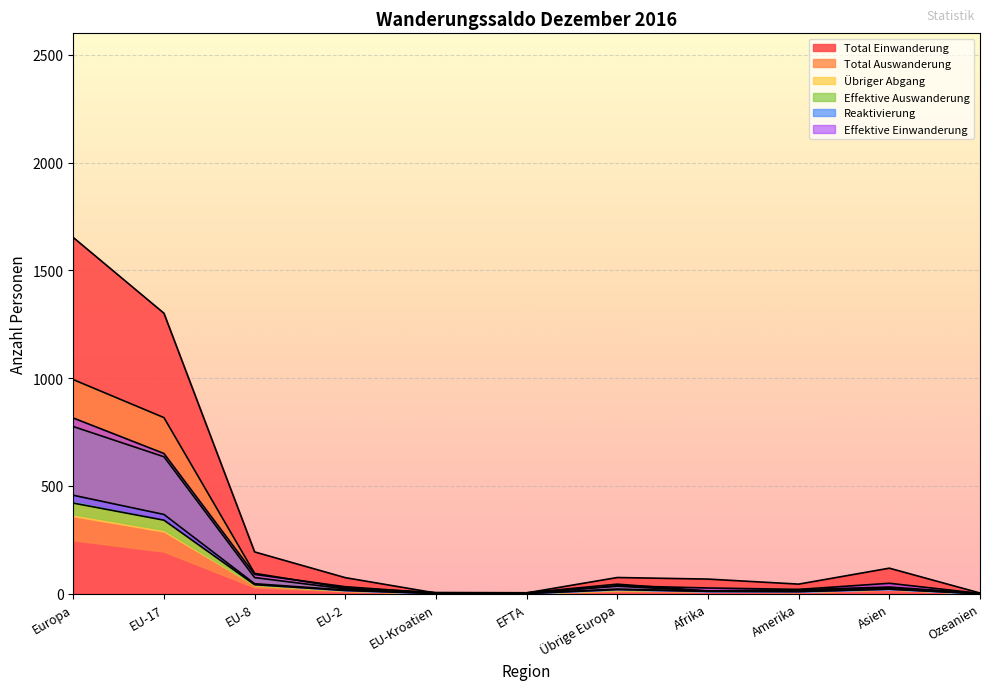

What is the total value across all series at EU-8?

542.1